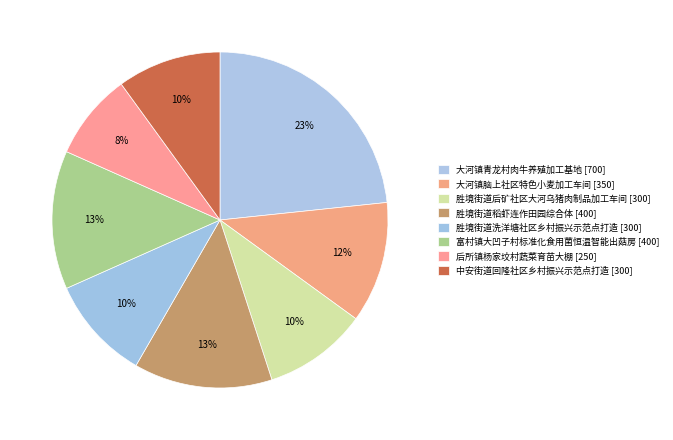

True or false: 中安街道回隆社区乡村振兴示范点打造 accounts for 1% of the total.

False